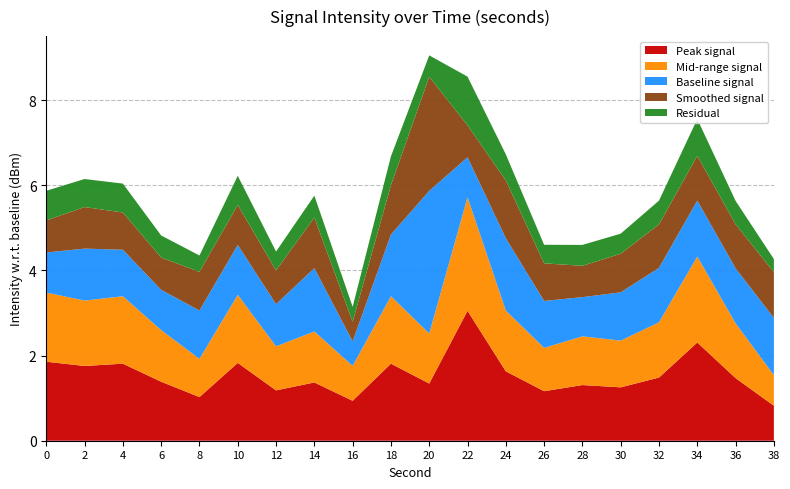

What is the total value across all series at 6?

4.8